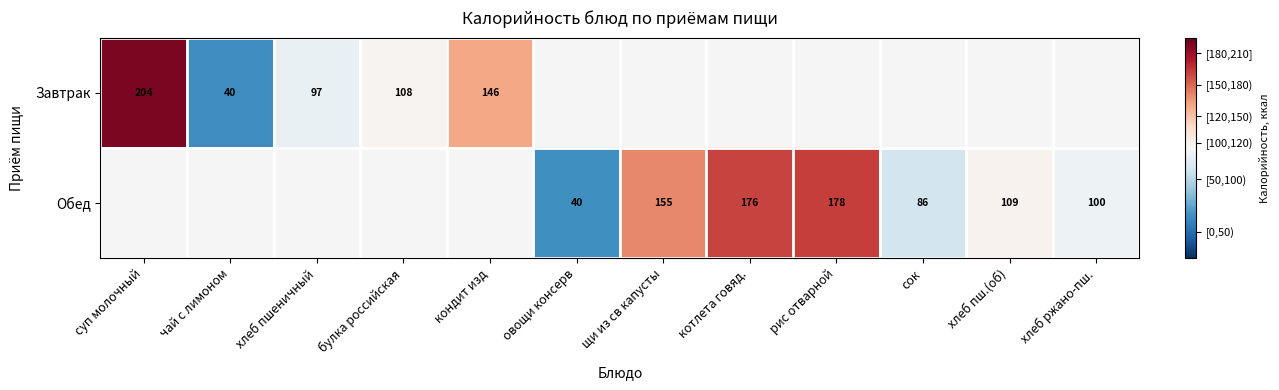

How many data points does each series have?

12